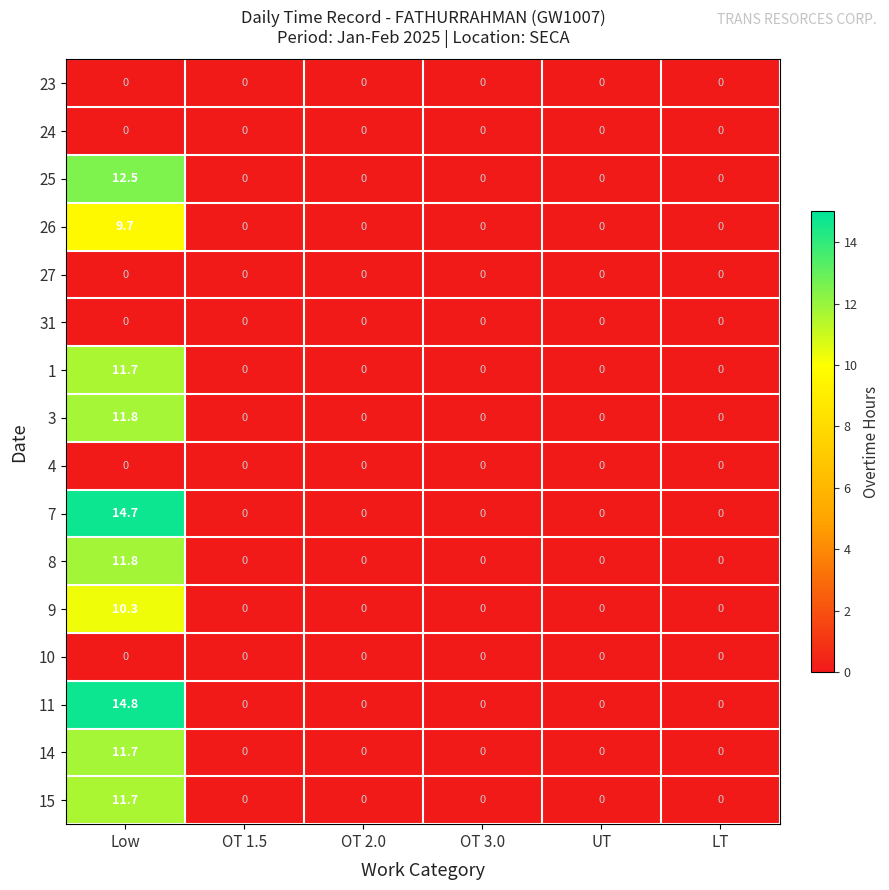

What is the spread (max minus min) of values at Low?

14.8